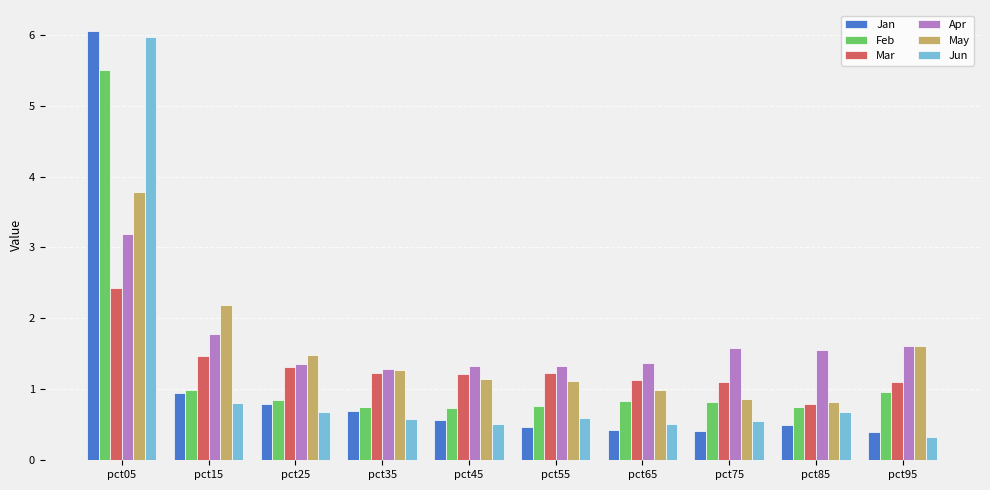

Where is May nearest to the value 2?

pct15